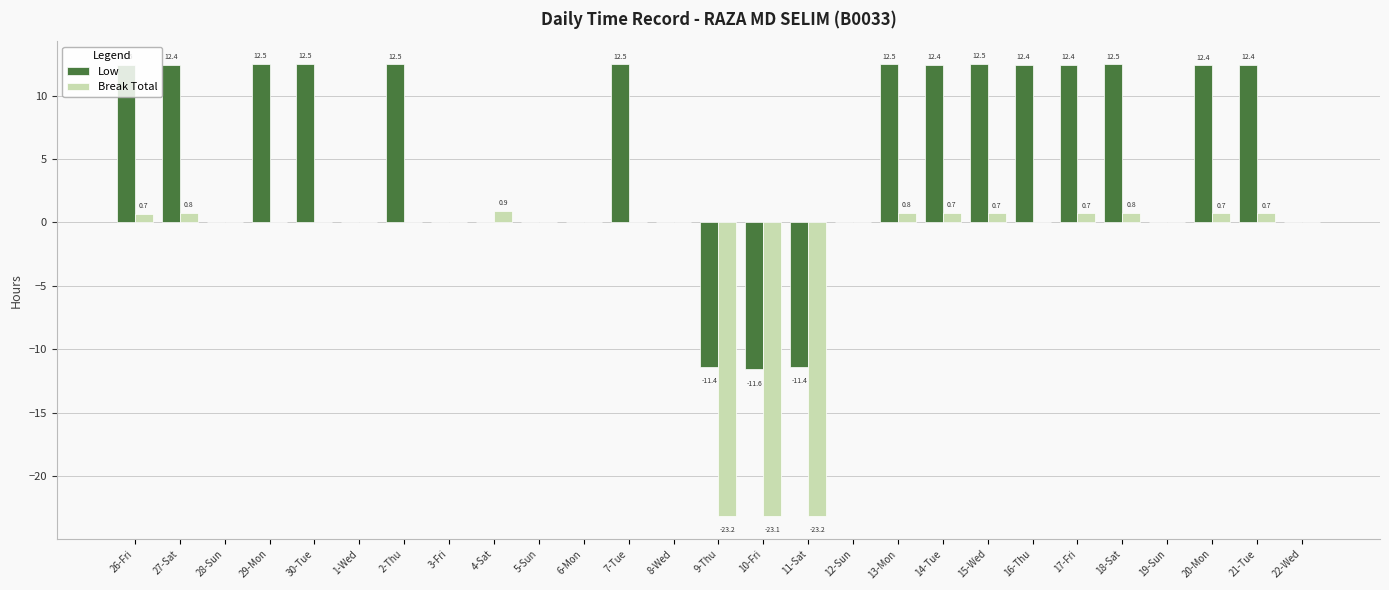

How many values in the Low series exceed 12?

14